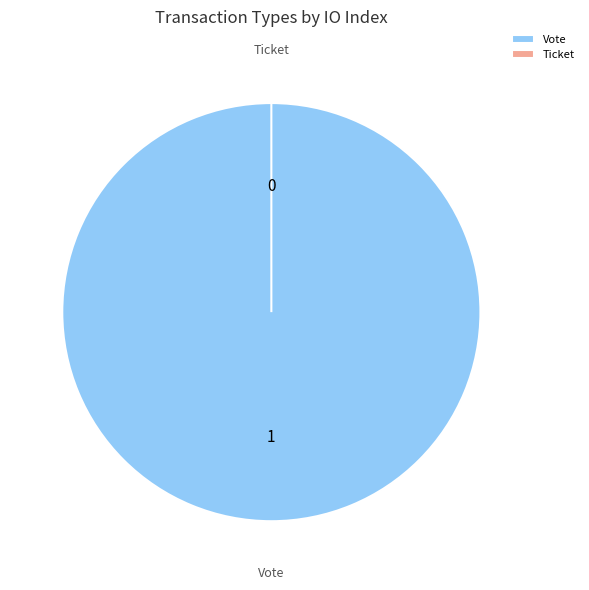

Rank the categories by value from highest to lowest.

Vote, Ticket